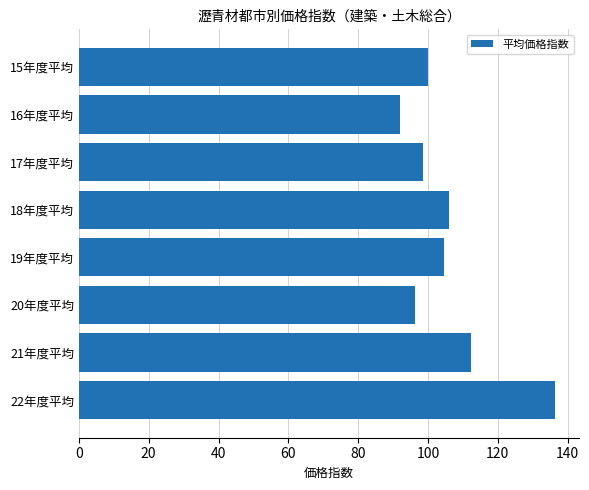

Where is the data nearest to the value 114?

21年度平均